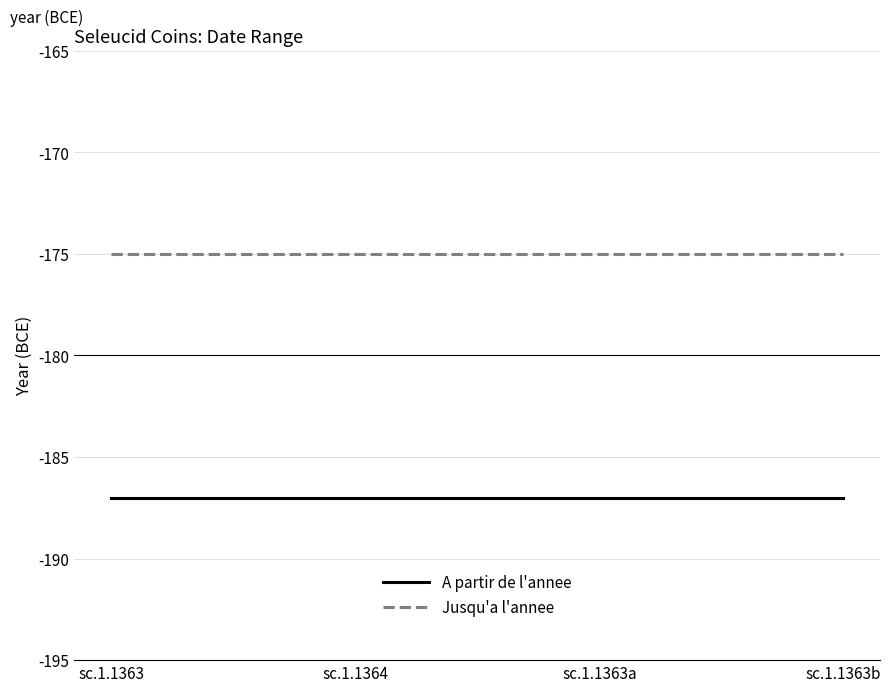

What is the approximate value of Jusqu'a l'annee at sc.1.1363?

-175